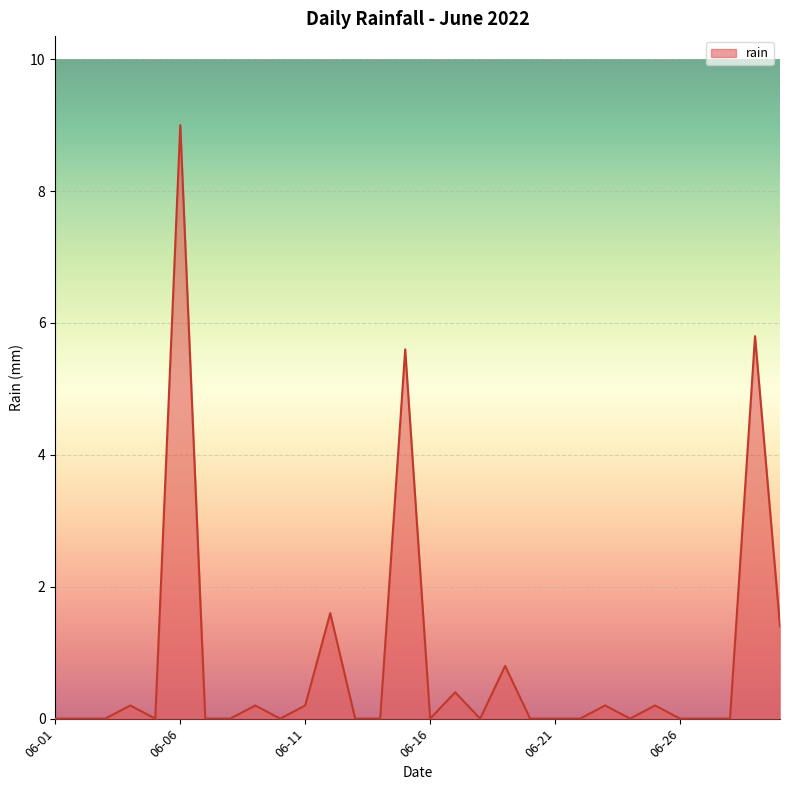

What is the difference between the second highest and minimum values?

5.8